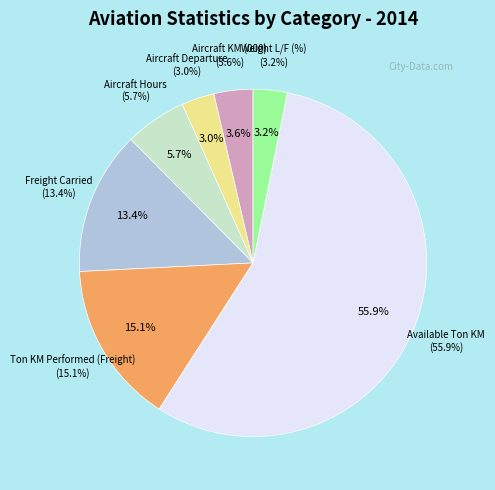

What is the total percentage of Weight L/F (%) and Available Ton KM?

59.1%